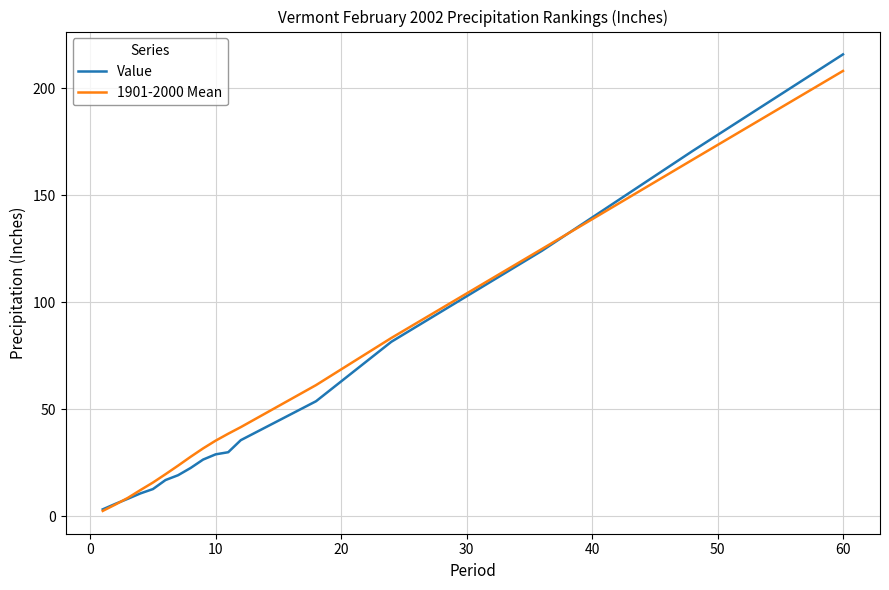

At how many categories does at least one series exceed 60?

5